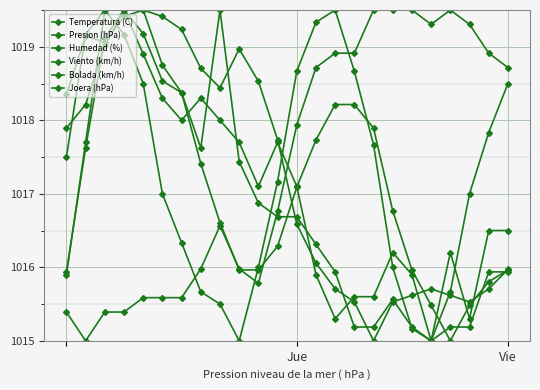

How many lines are shown in the chart?

6